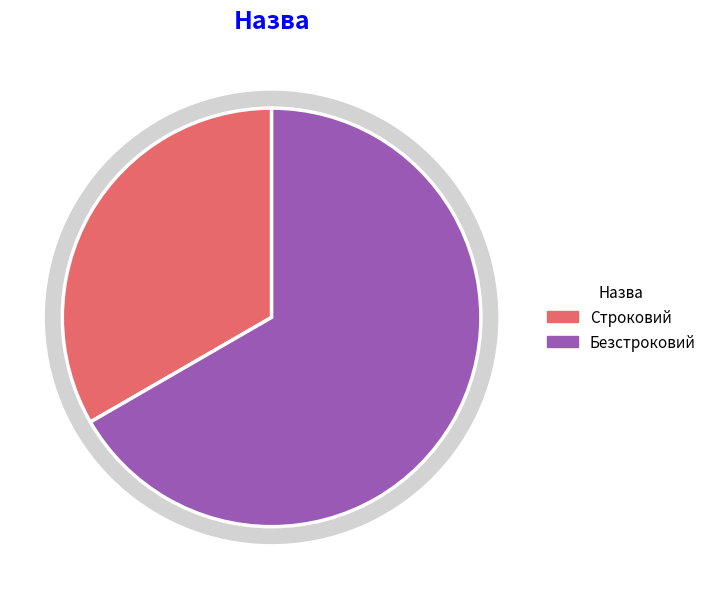

To the nearest percent, what portion does Безстроковий represent?

67%